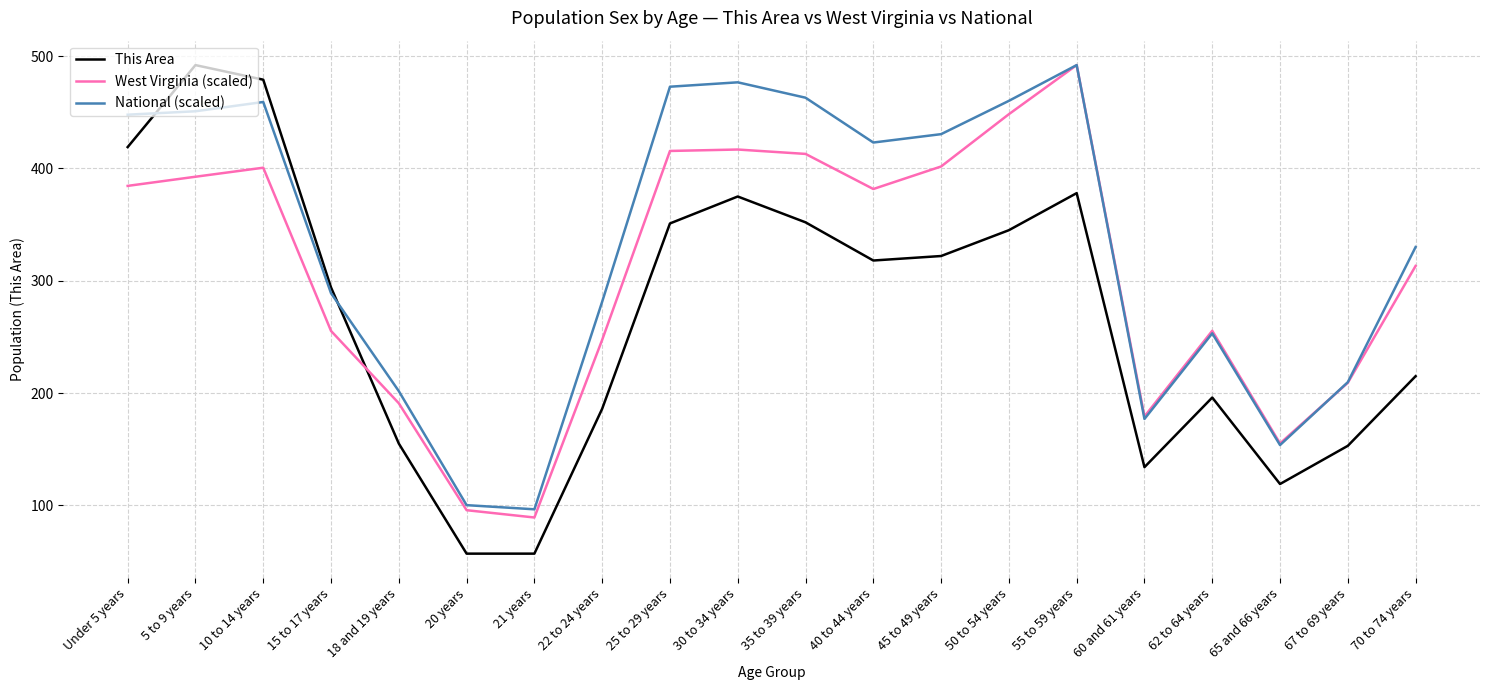

What is the total value across all series at 25 to 29 years?

1239.3